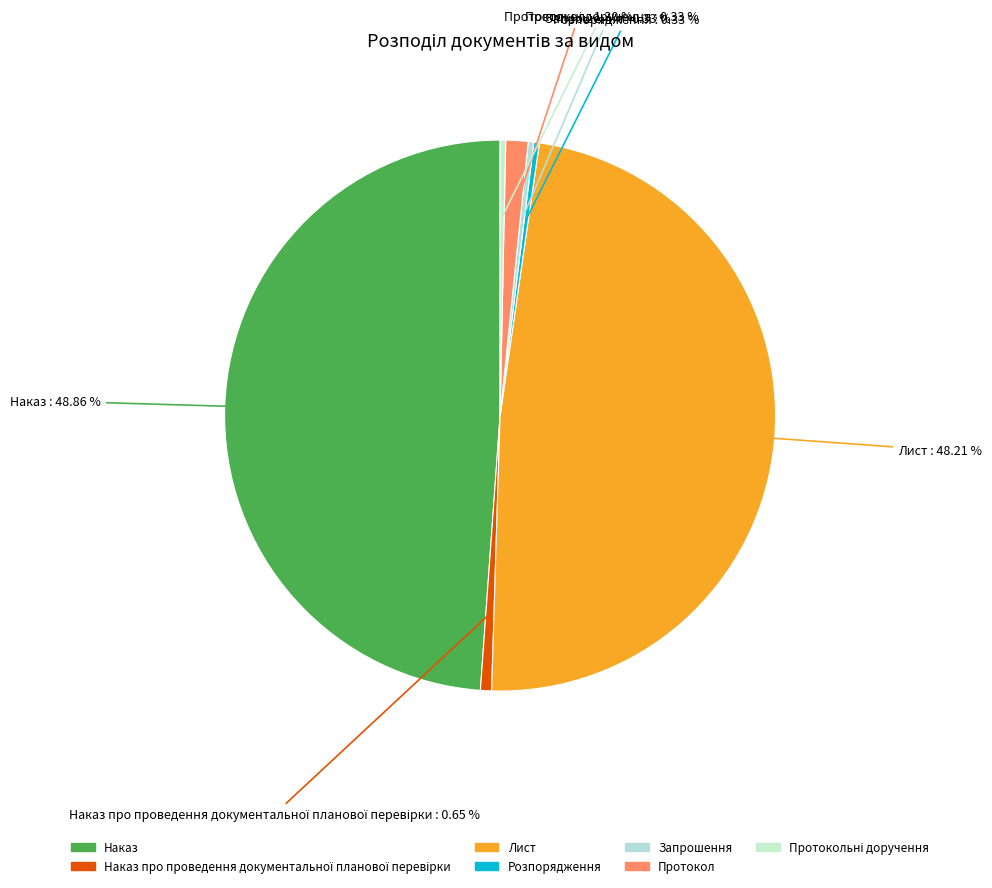

Is the sum of Лист and Розпорядження greater than half?

No